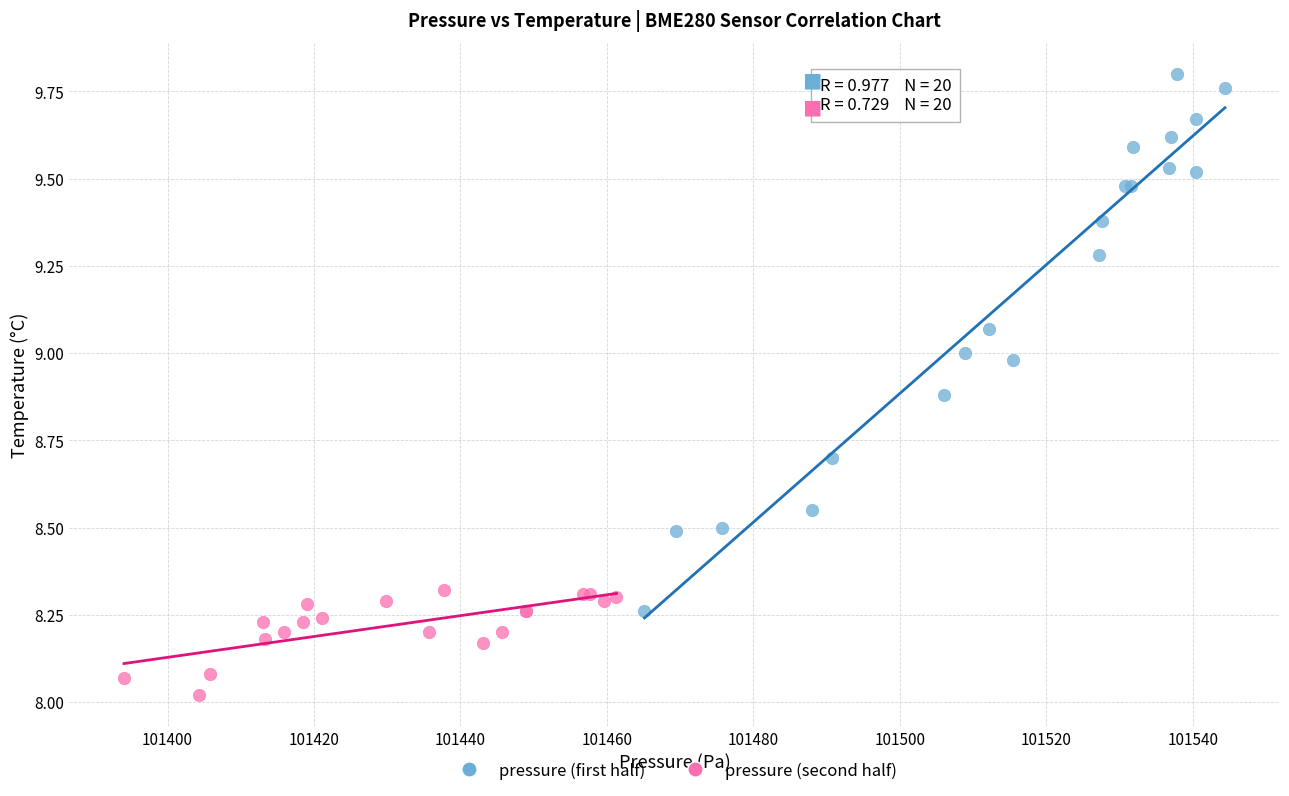

What are all the series names shown in the legend?

pressure (first half), pressure (second half)